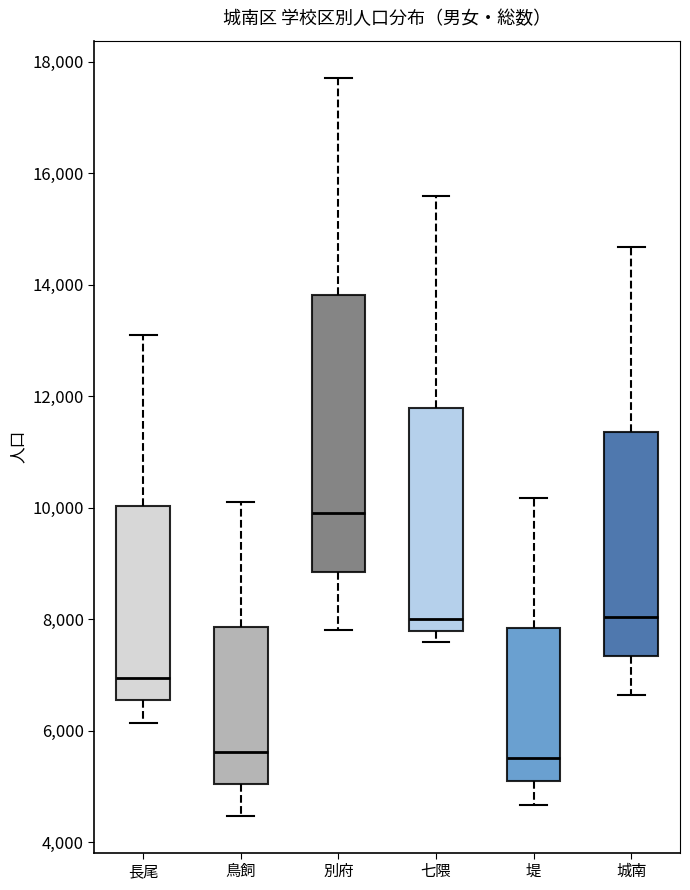

Where does the upper whisker of the box for 七隈 end on the y-axis? The values are not printed on the chart, so give them approximately, as read against the axis.

15600